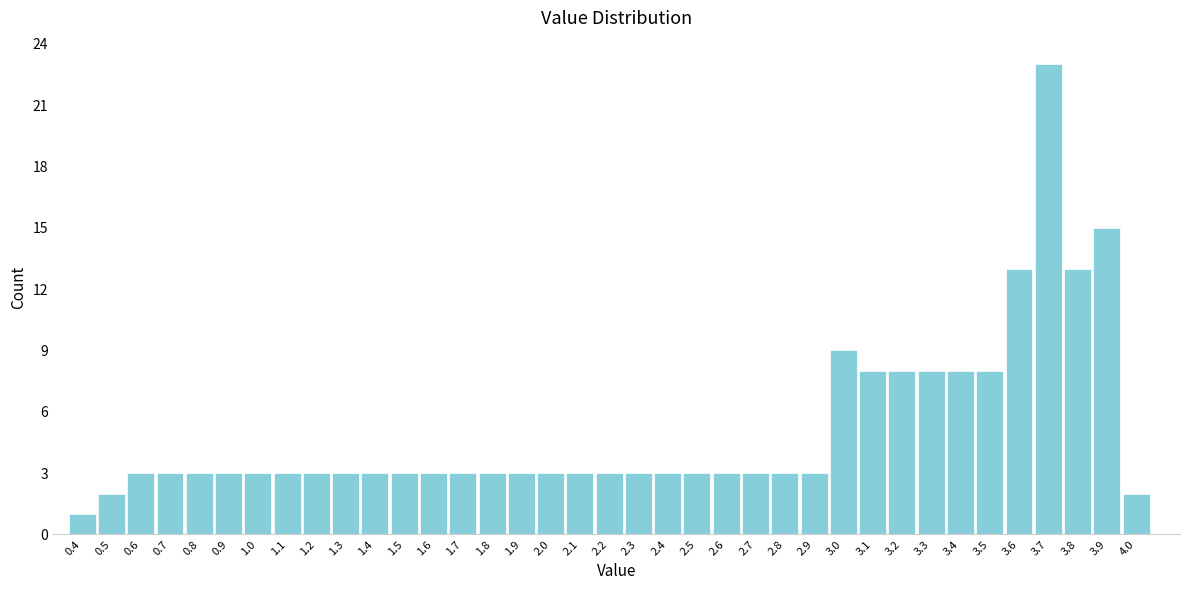

How tall is the bar that spans 0.75 to 0.85 on the x-axis? The values are not printed on the chart, so give them approximately, as read against the axis.

3